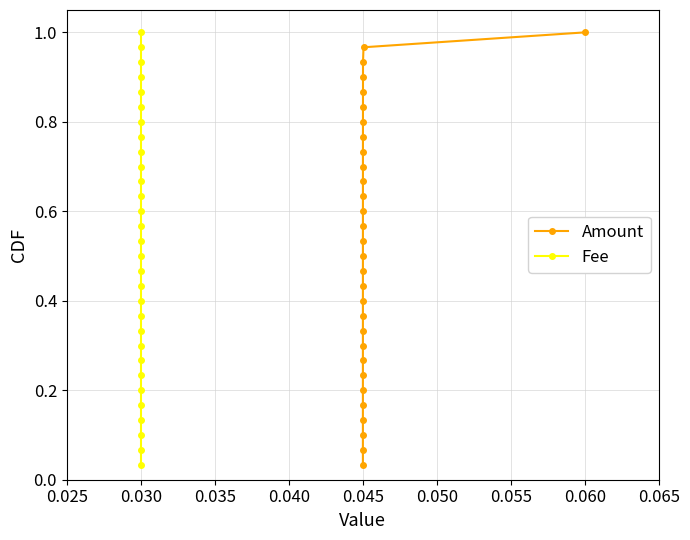

At which label does Amount reach its peak?

0.060